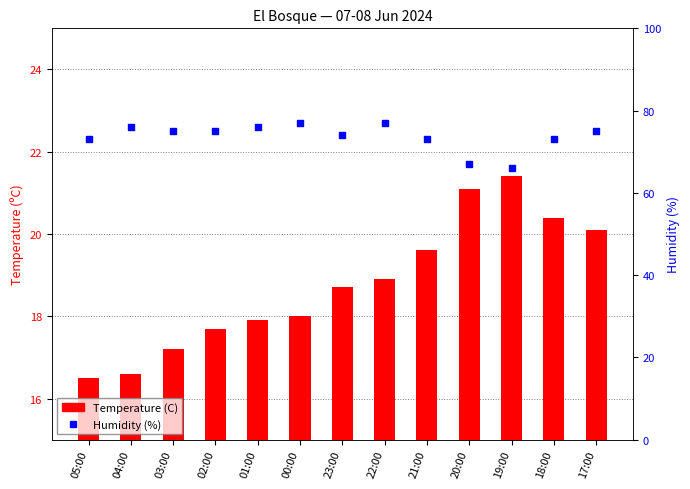

What are all the series names shown in the legend?

Temperature (C), Humidity (%)